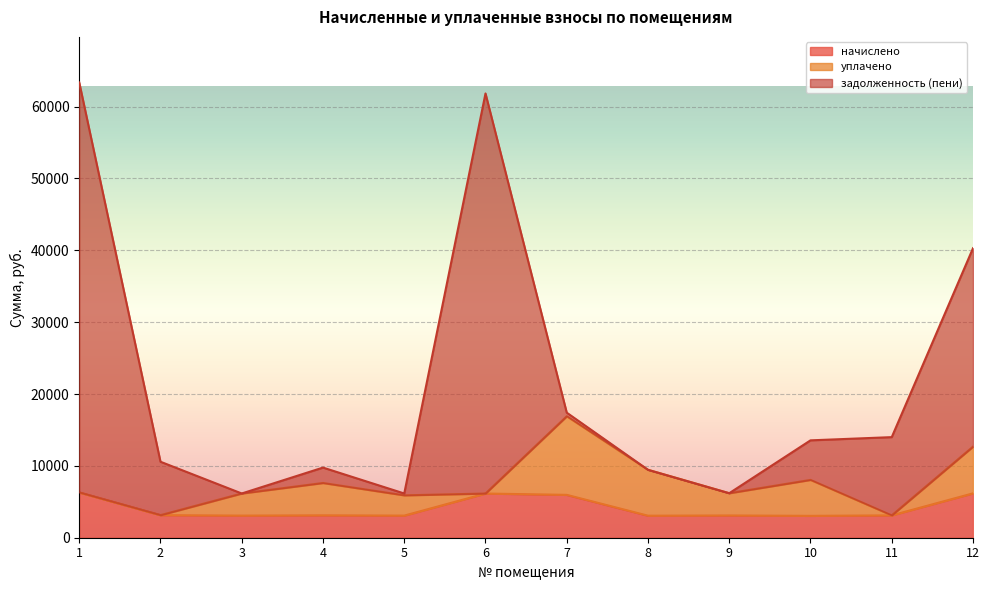

Which label corresponds to the largest value in the chart?

1